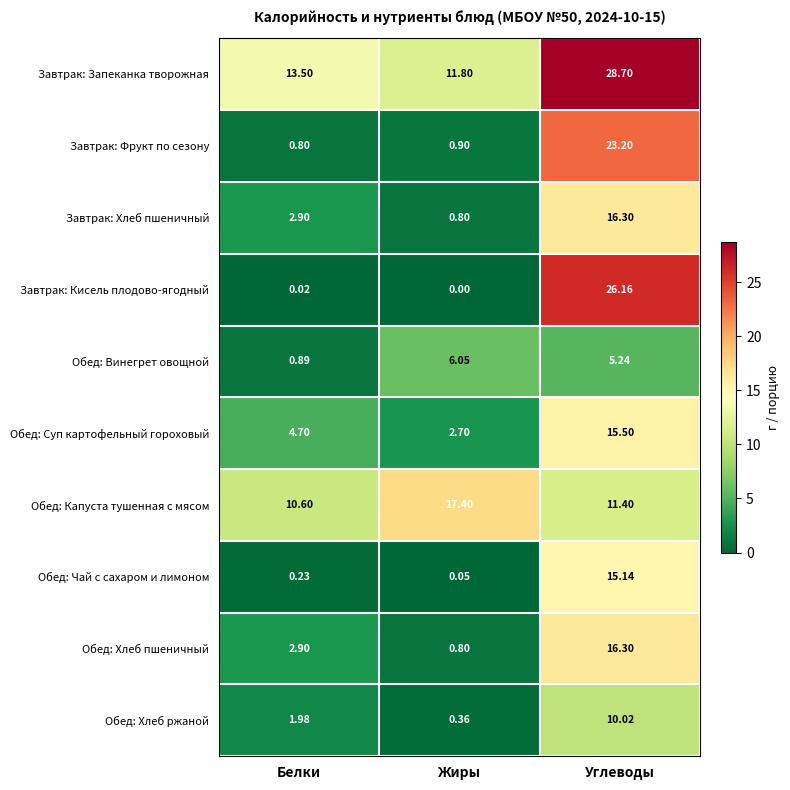

Which series has the largest range (max minus min)?

Завтрак: Кисель плодово-ягодный